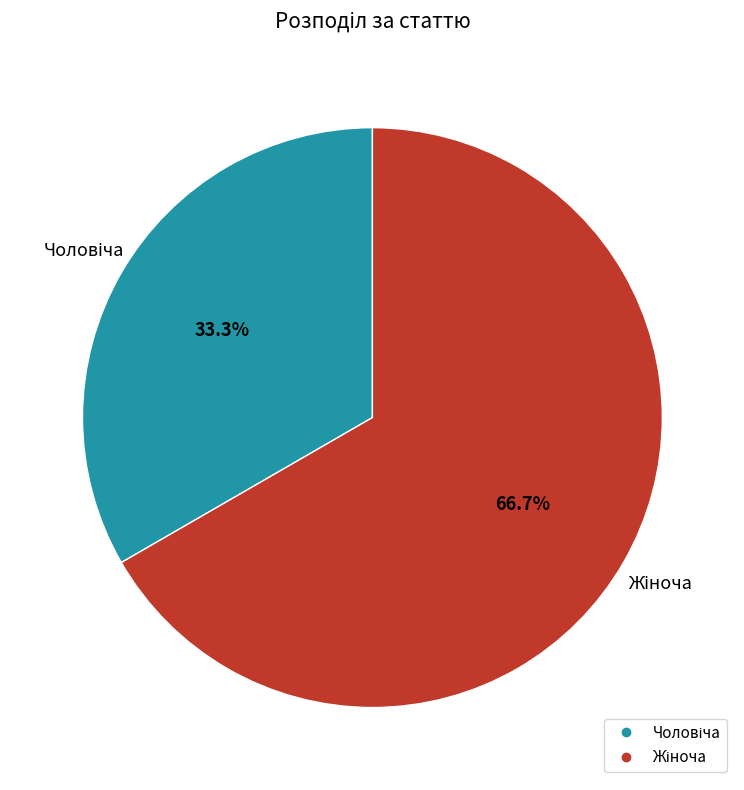

Is there any slice that represents more than half of the pie?

Yes